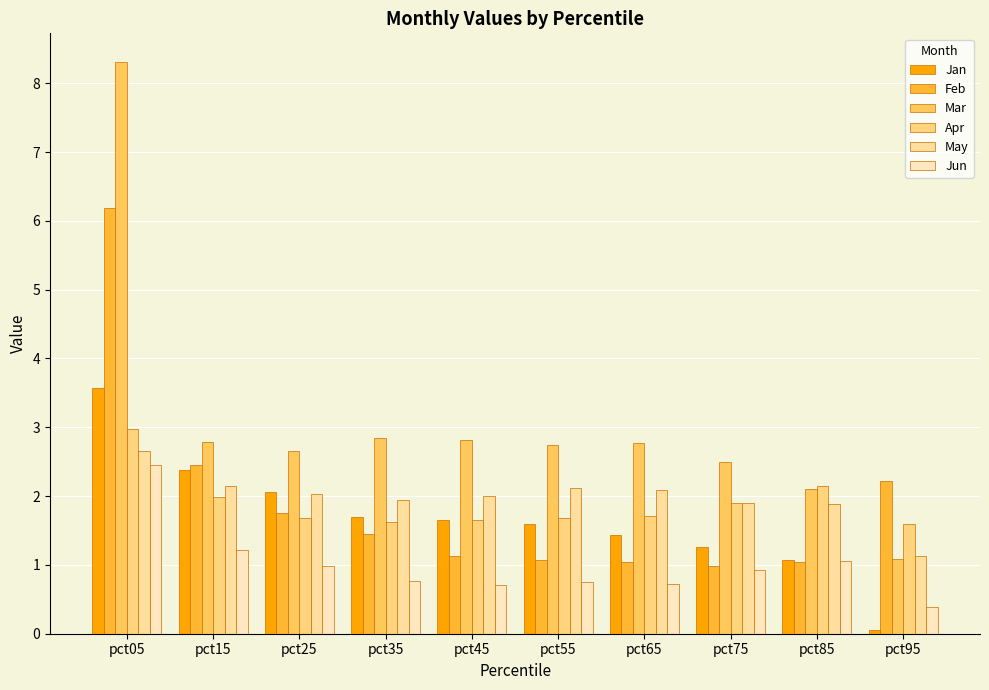

What is the average value of the May series?

2.0